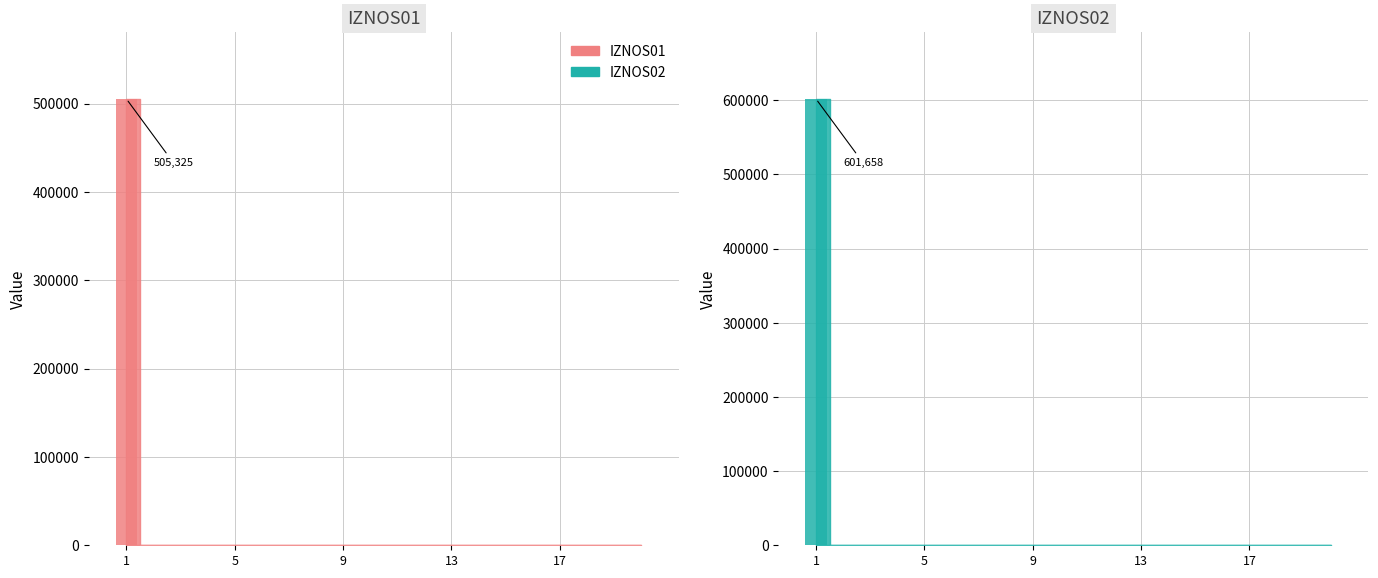

Where is IZNOS02 nearest to the value 300828?

2